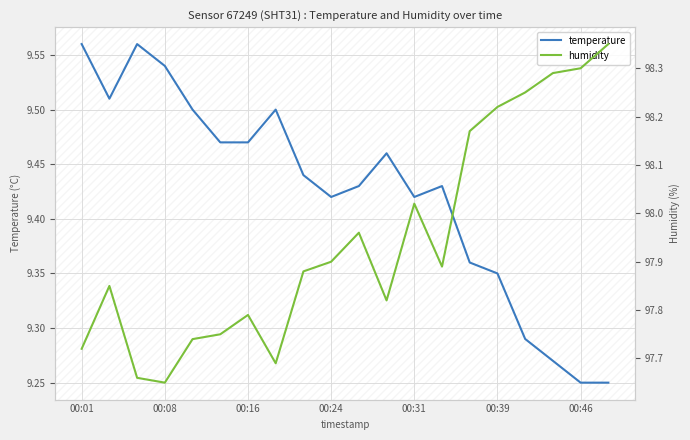

True or false: temperature and humidity intersect in this chart.

False